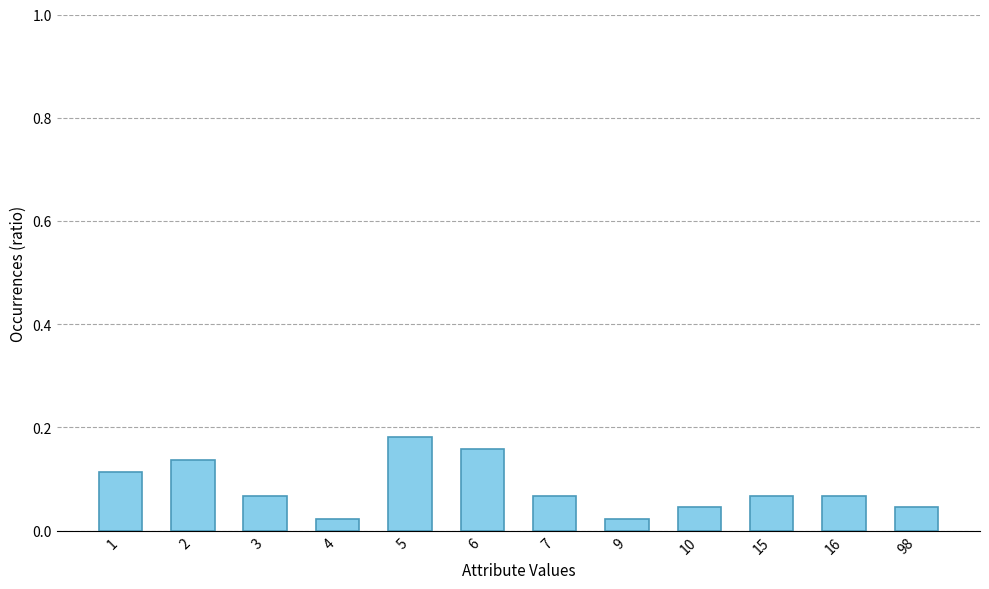

Between 9 and 7, which is larger?

7